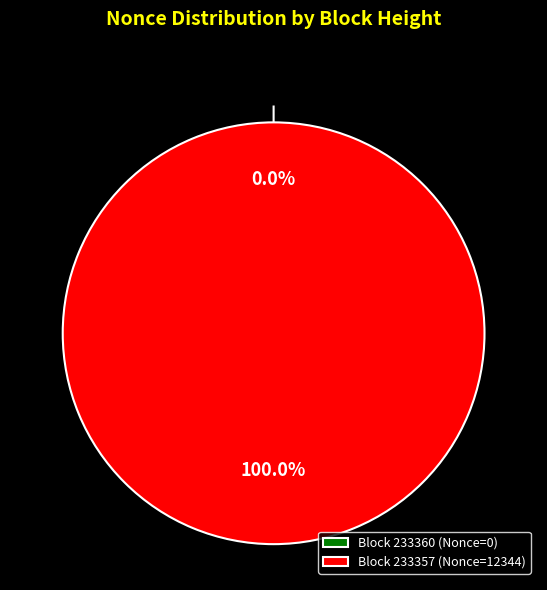

What is the largest slice in the pie chart?

233357